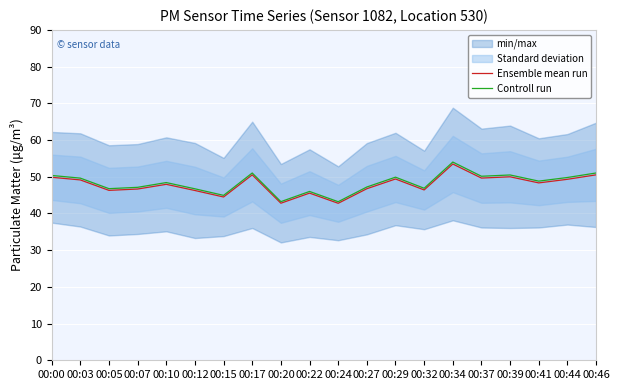

Which series has the largest total across all categories?

Controll run